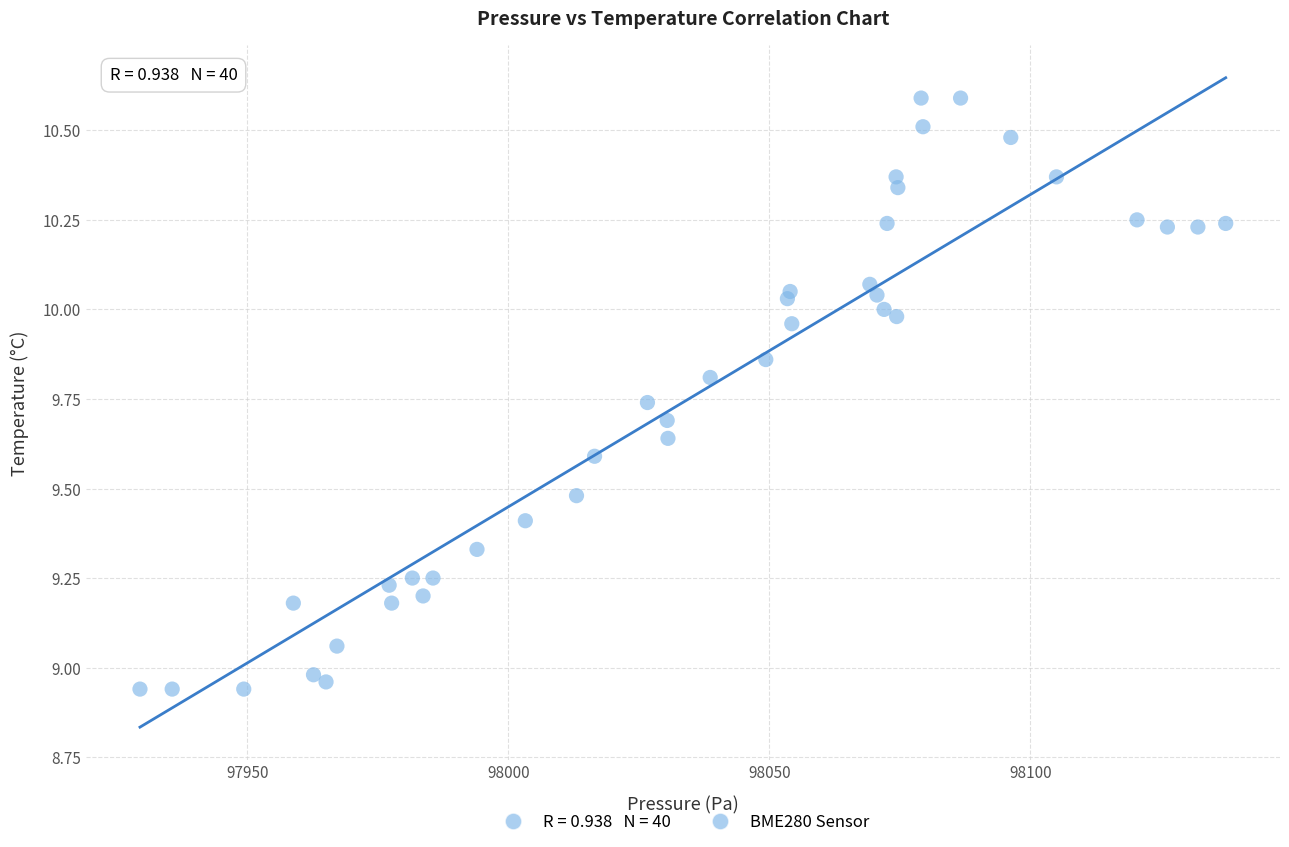

What is the range of X values (max minus min)?

208.0